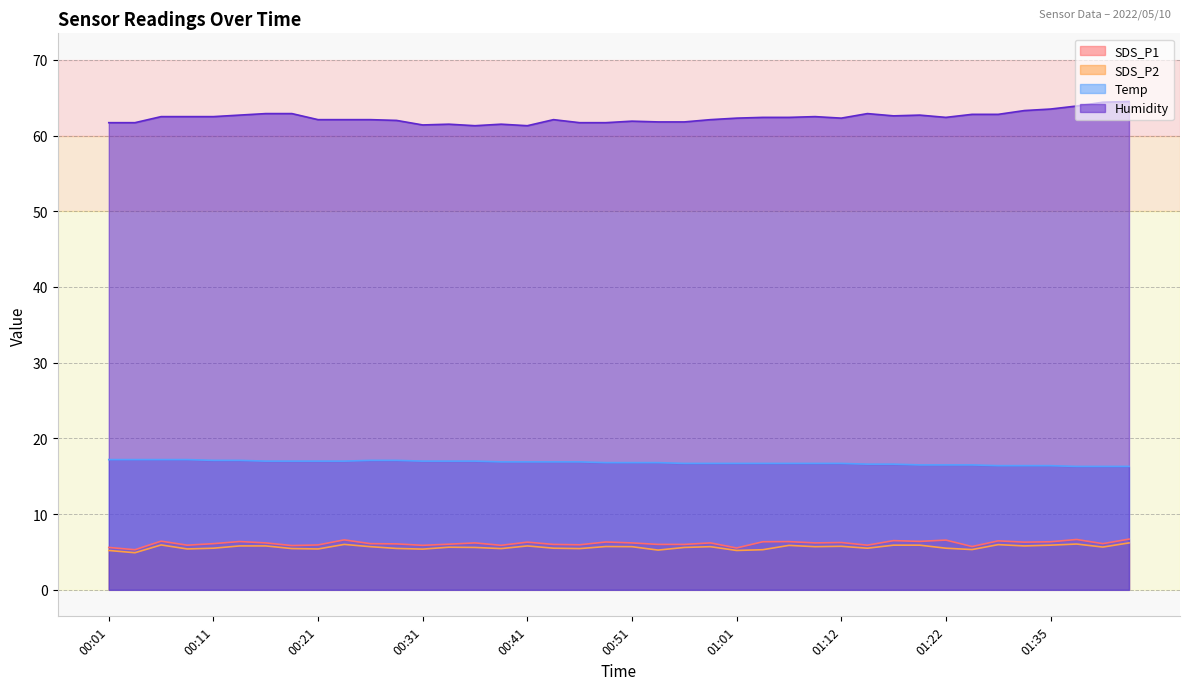

True or false: SDS_P2 has a value of 1.2 at 00:33.

False